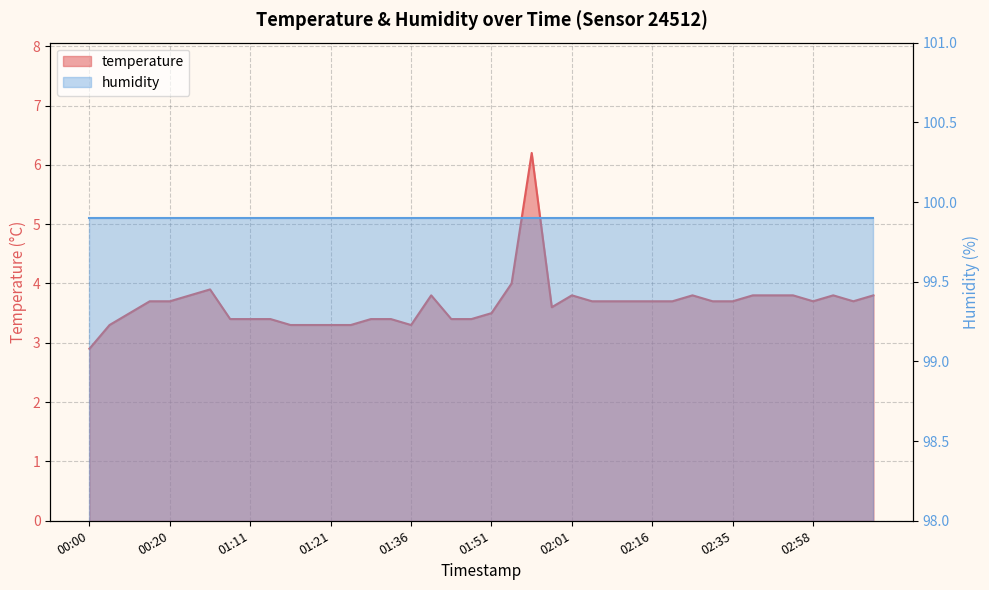

Where is the data nearest to the value 4?

01:53